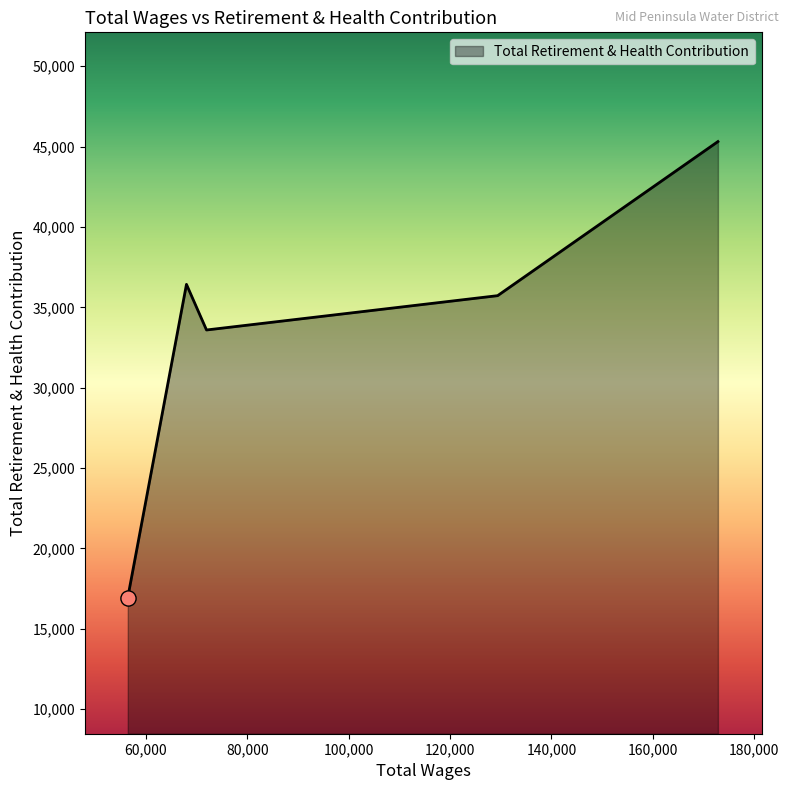

What is the difference between the second highest and minimum values?

19484